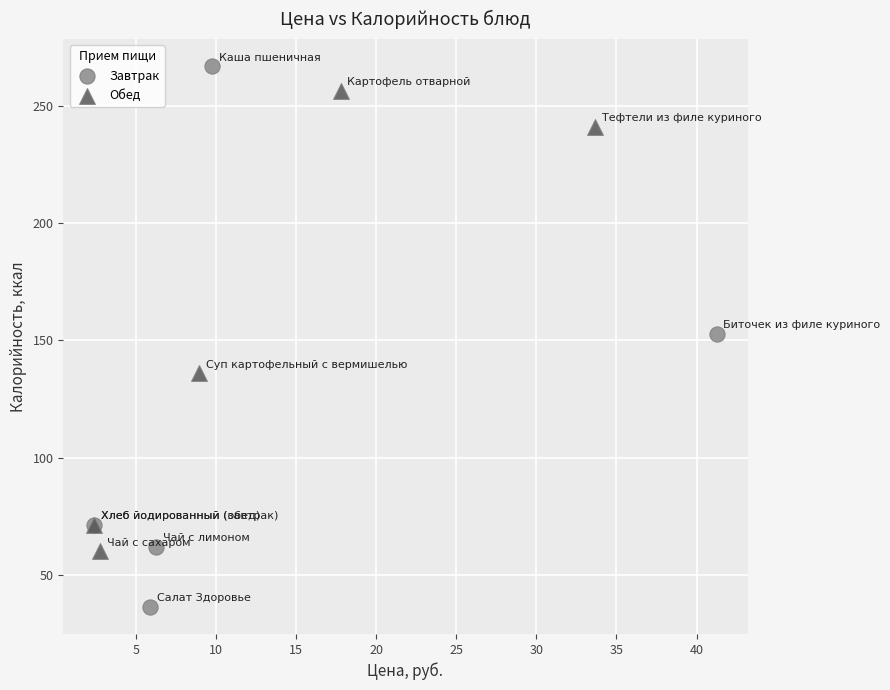

Which series reaches the maximum Y coordinate?

Завтрак